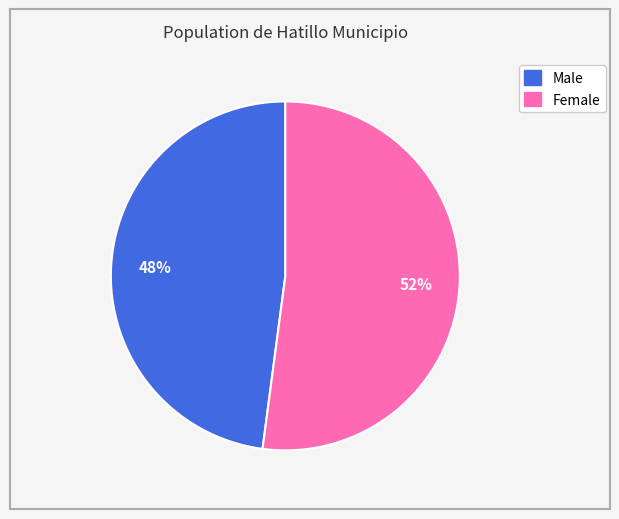

Combined, do Male and Female account for over 50%?

Yes